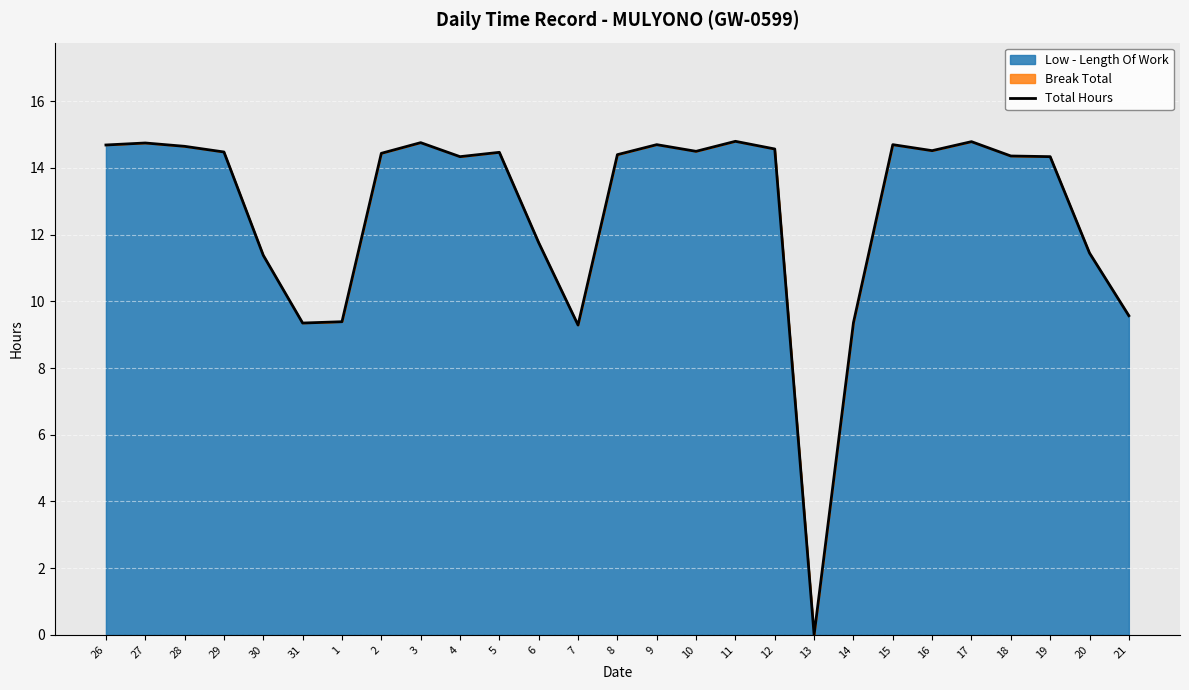

The value at 7 is 9.3. True or false?

True